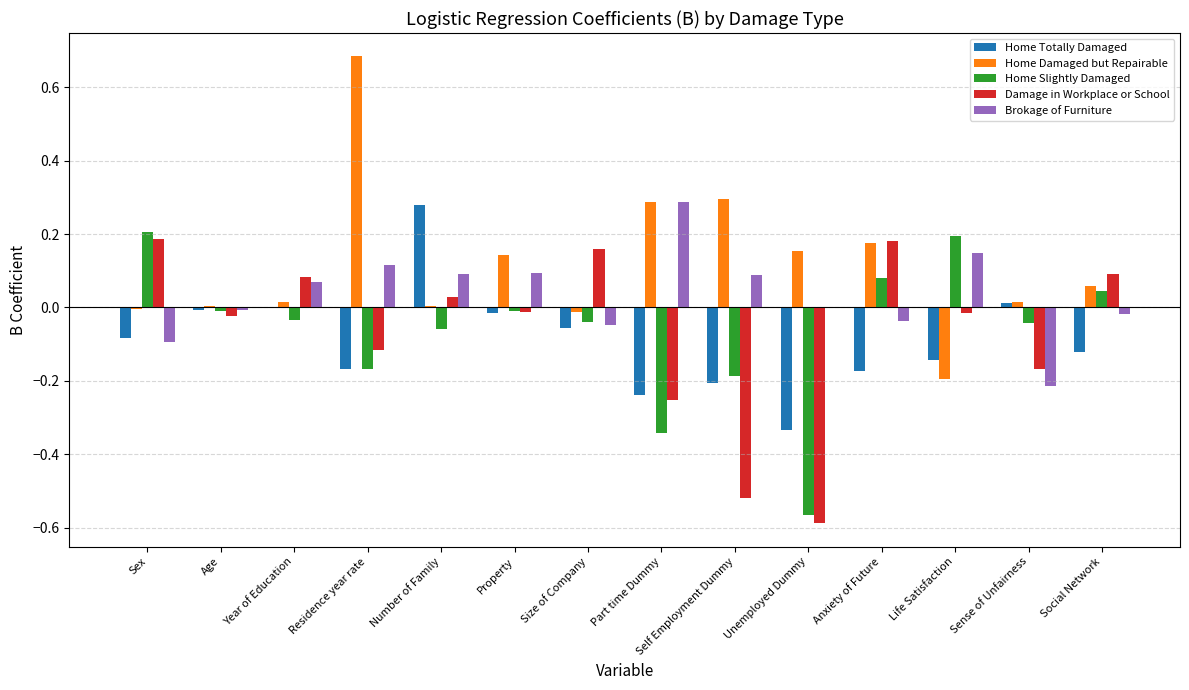

What is the sum of all Home Slightly Damaged values?

-0.9